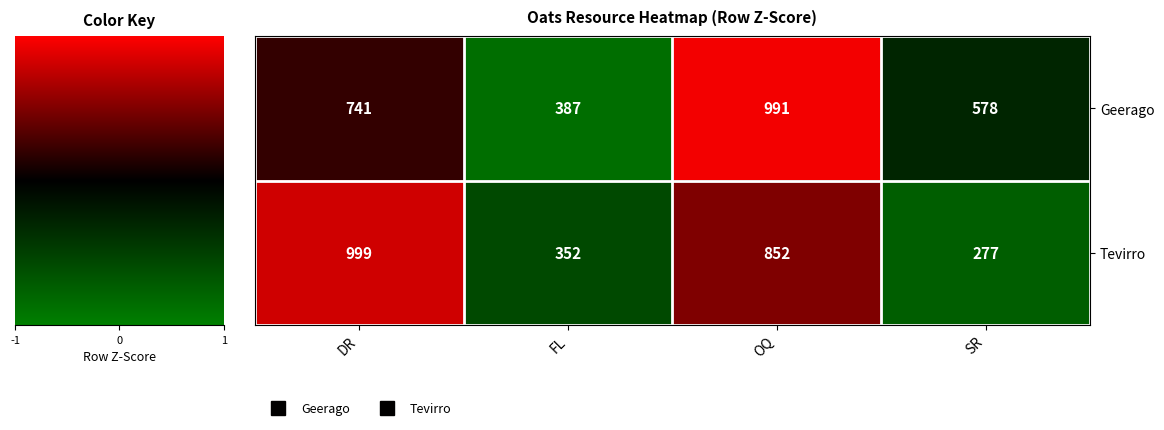

Reading right to left, extract all data points from this chart.

Geerago: SR=578	OQ=991	FL=387	DR=741
Tevirro: SR=277	OQ=852	FL=352	DR=999